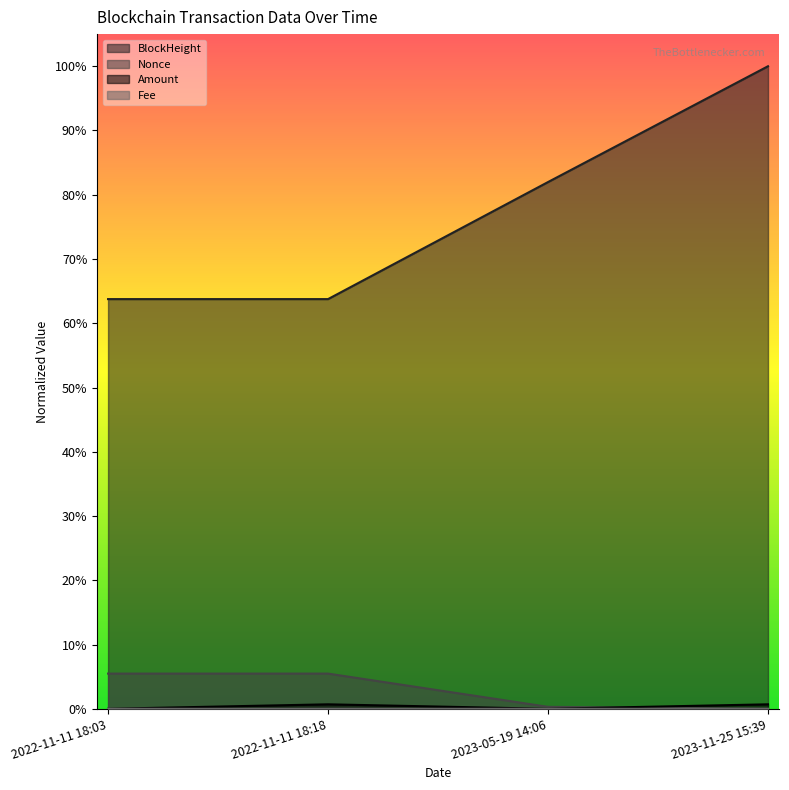

What is the difference between the highest and lowest values at 2022-11-11 18:03?

0.6